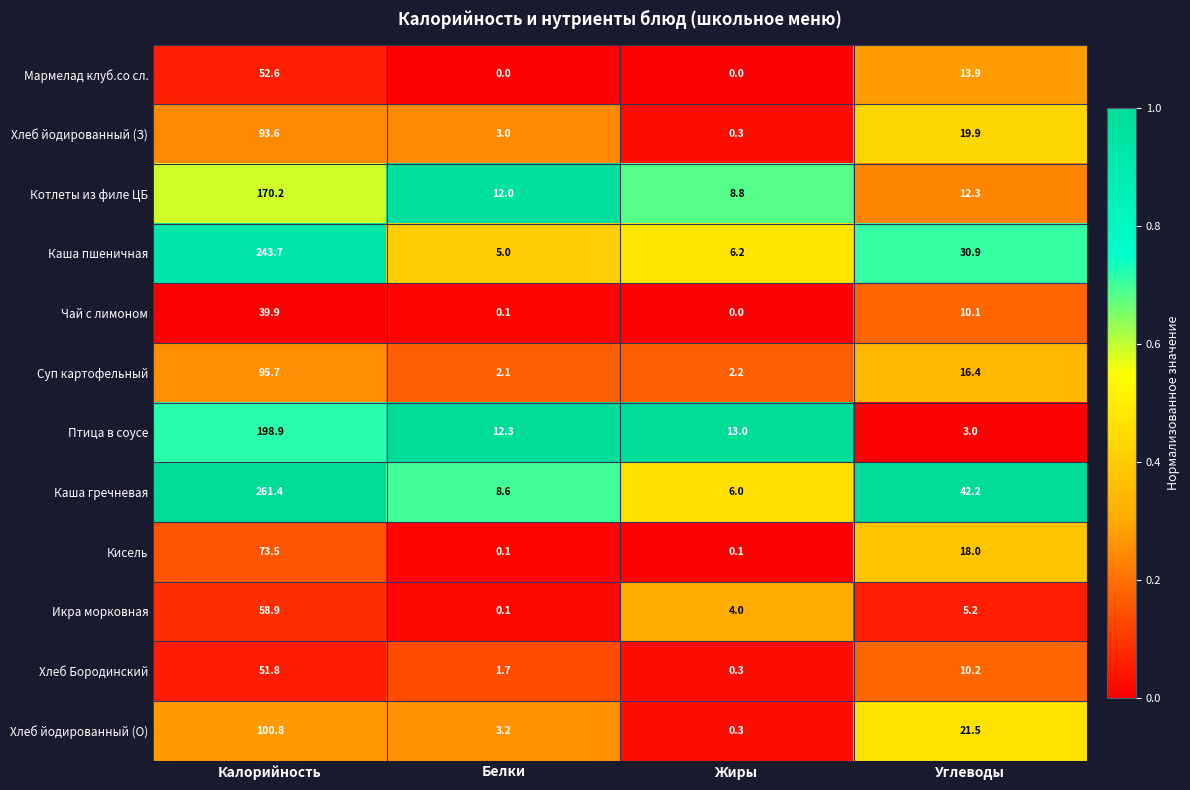

What is the difference between the maximum and minimum values in the Кисель series?

73.4